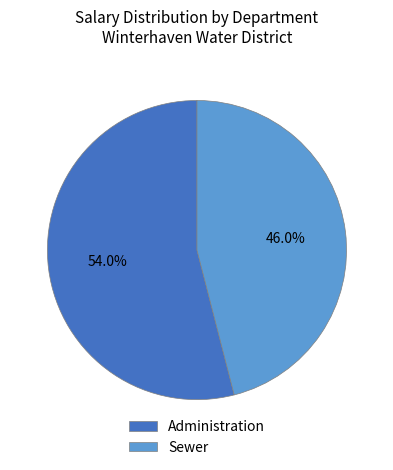

To the nearest percent, what portion does Sewer represent?

46%